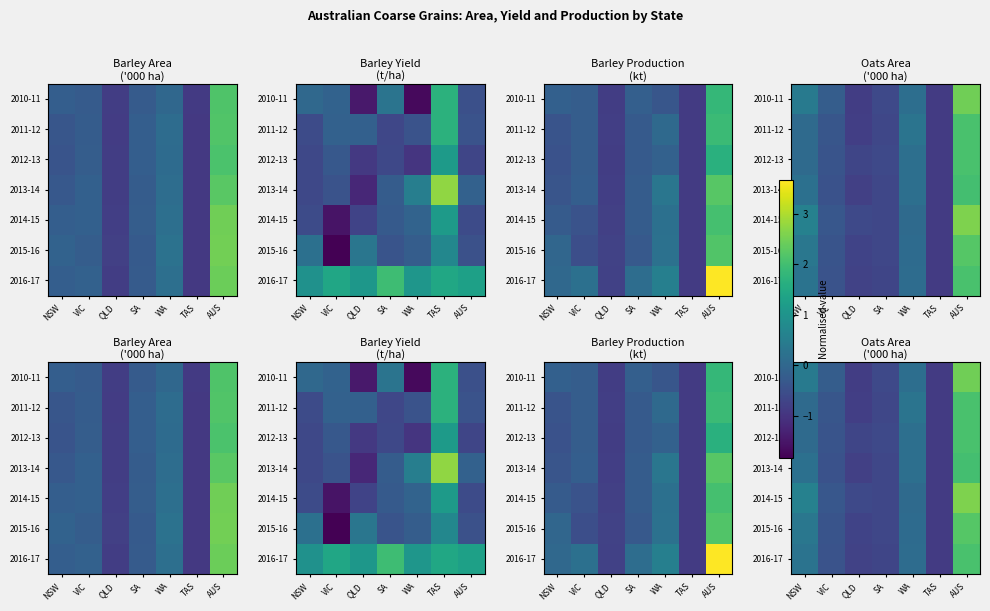

List the labels in order of 2011-12 value, smallest first.

TAS, QLD, SA, VIC, NSW, WA, AUS